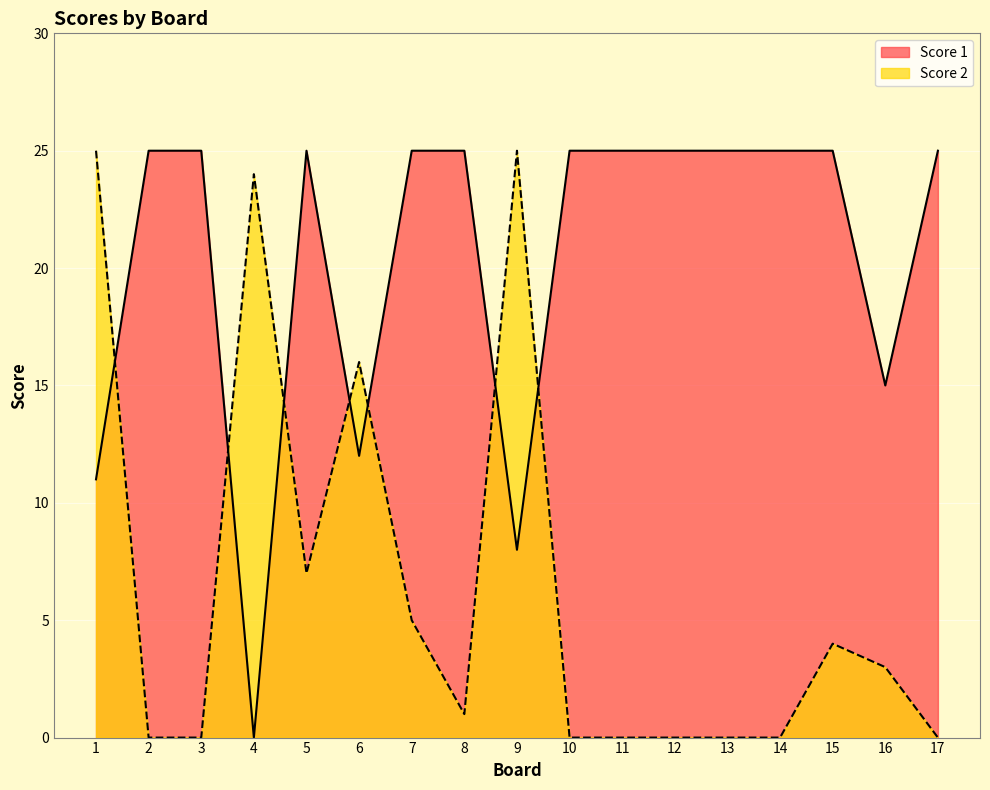

The value of Score 1 at 13 is 36. True or false?

False